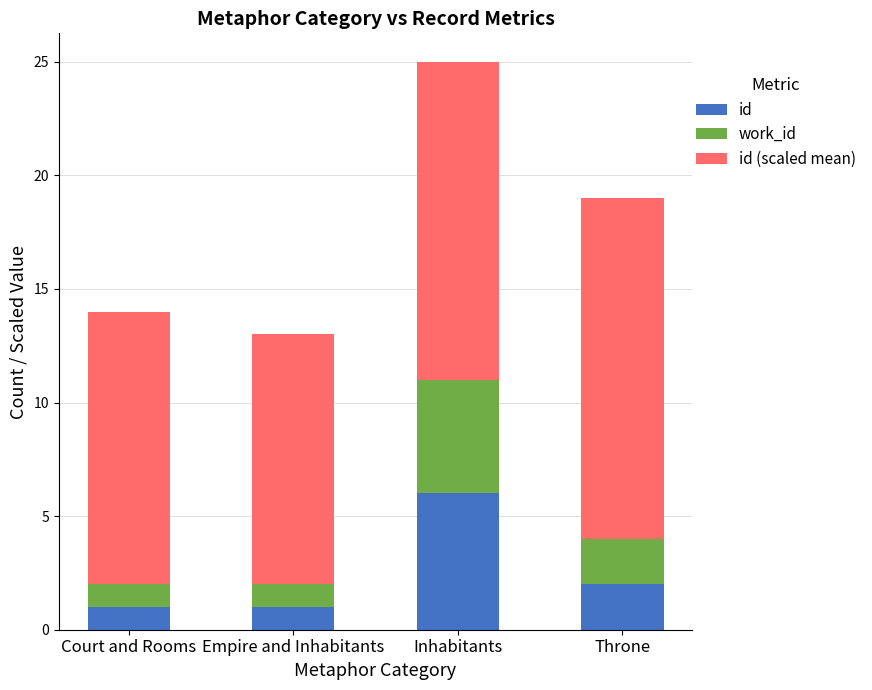

Which series has the widest spread of values?

id